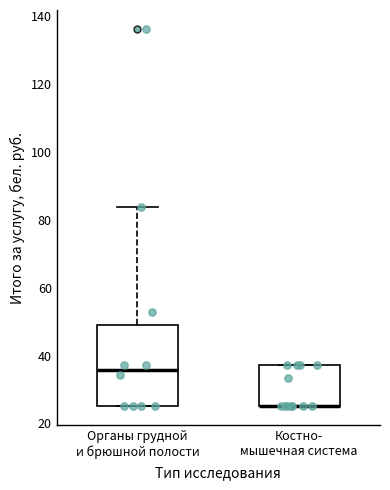

Which box is the tallest, from its lower edge to its upper edge?

Органы грудной и брюшной полости